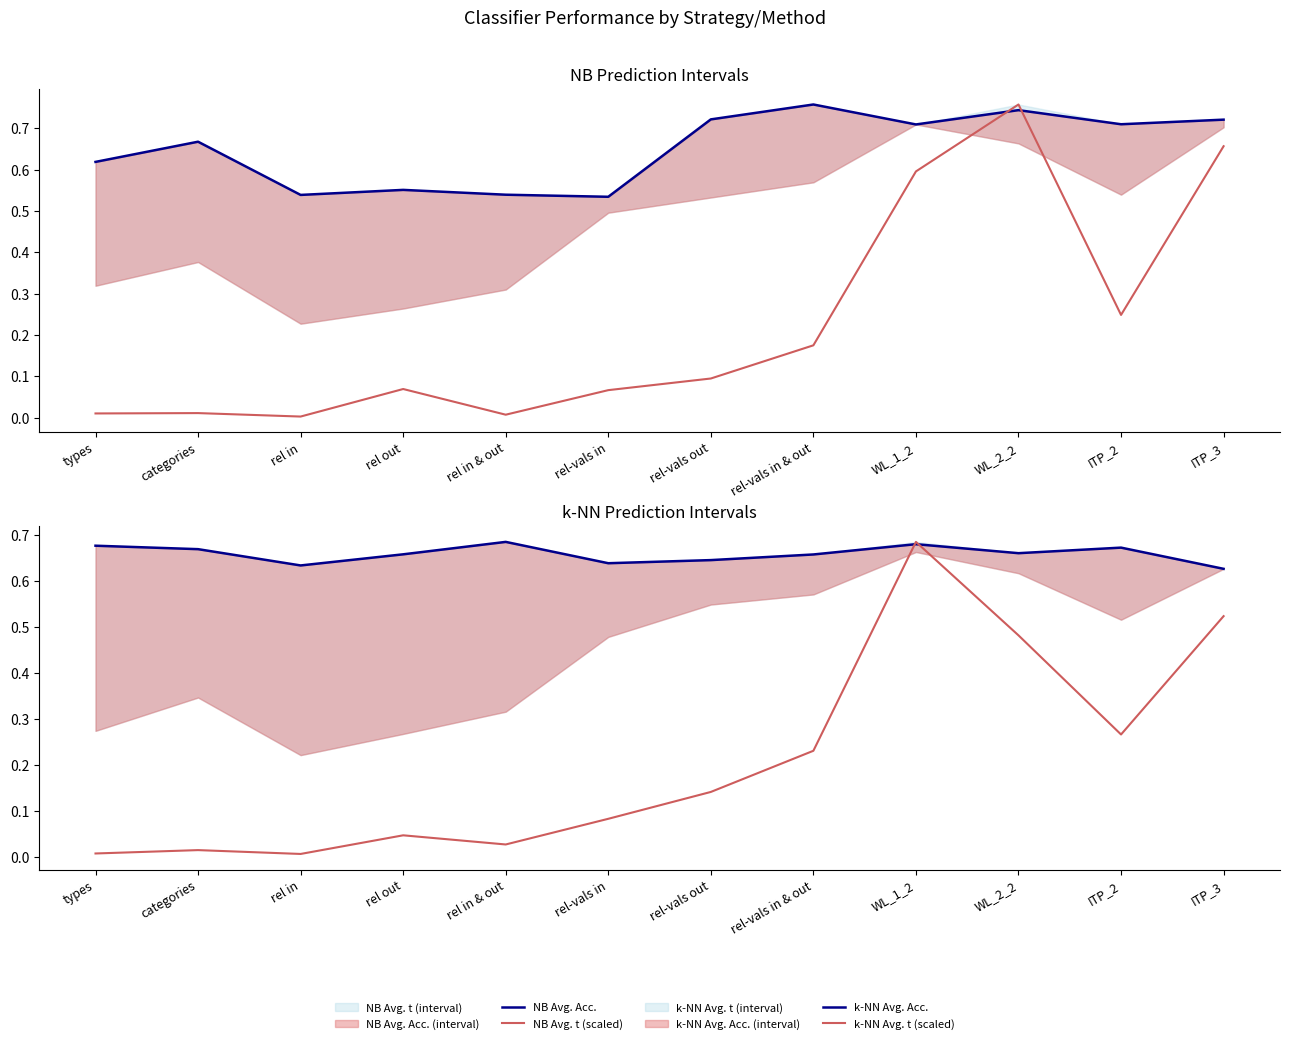

What is the label of the 7th point from the left?

rel-vals out